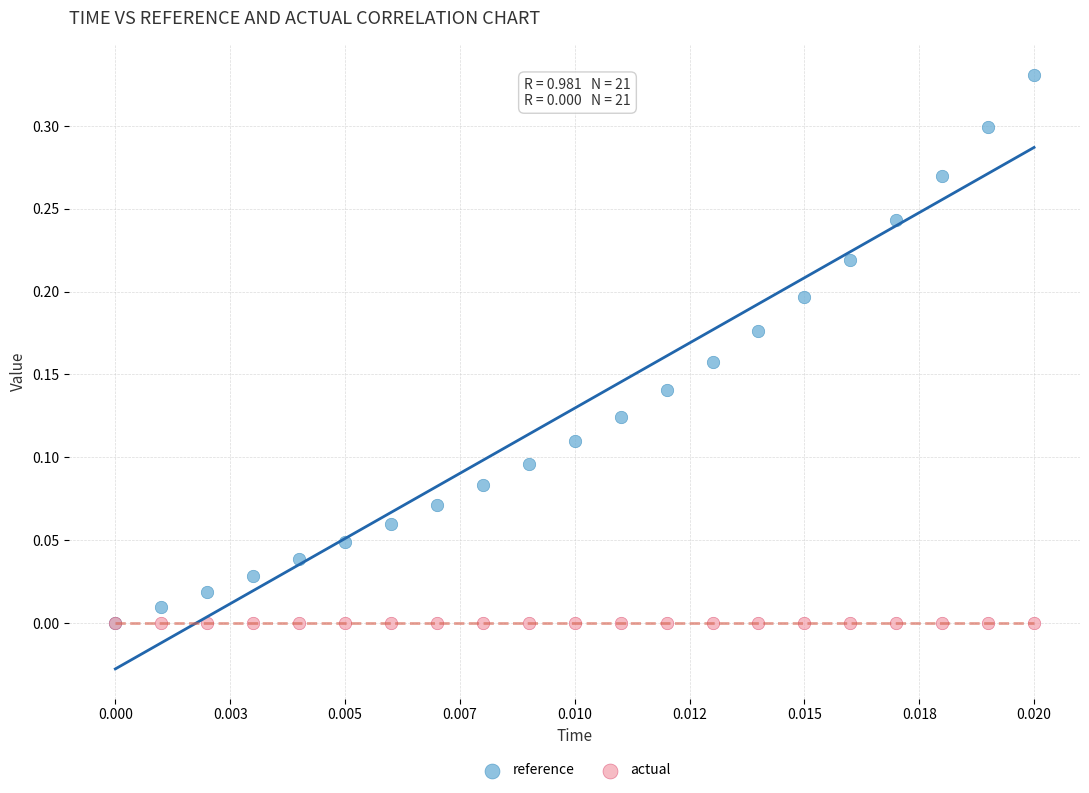

Which series reaches the maximum Y coordinate?

reference